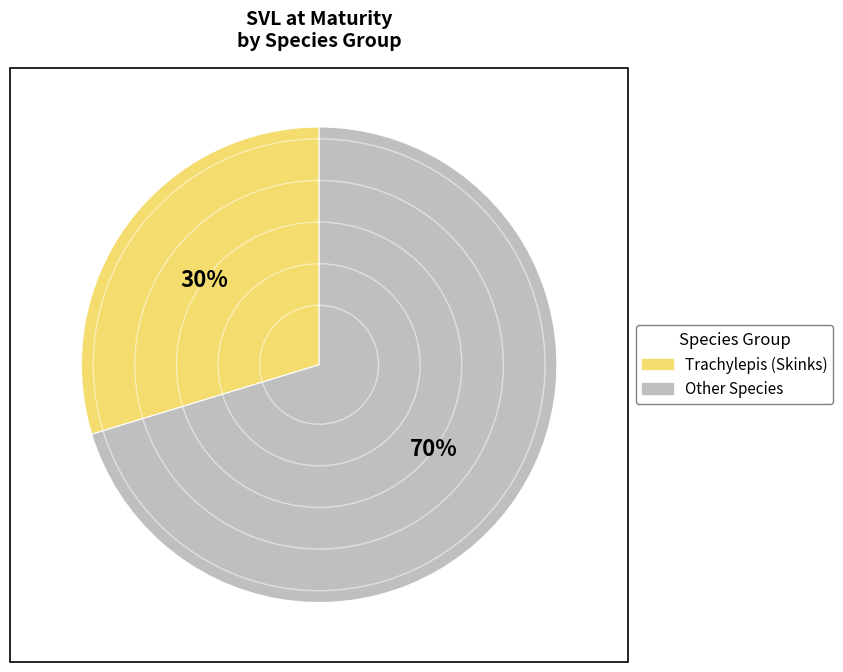

To the nearest percent, what is the average slice percentage?

50%